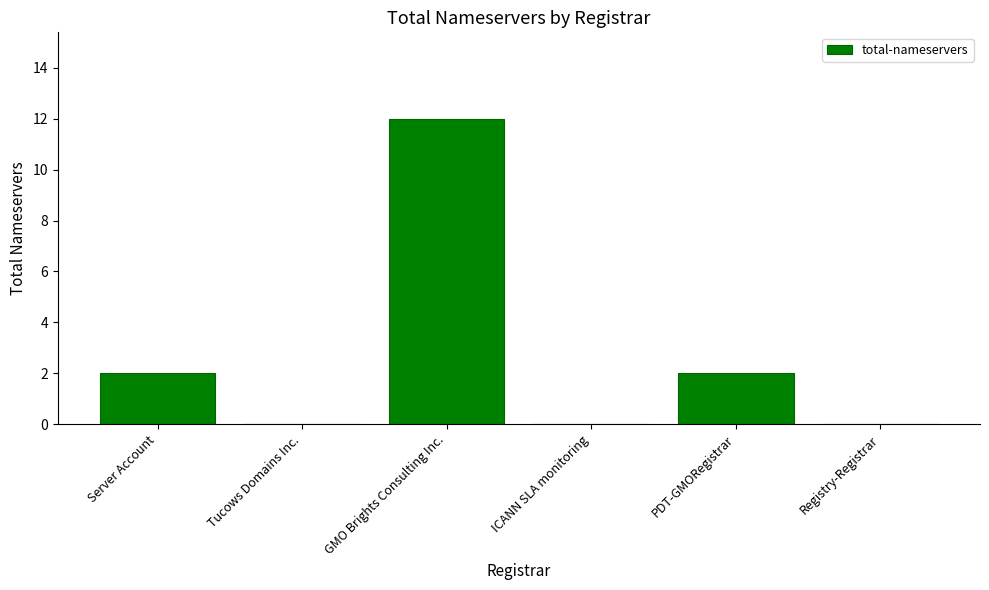

The chart shows a value of 0 at Registry-Registrar. True or false?

True